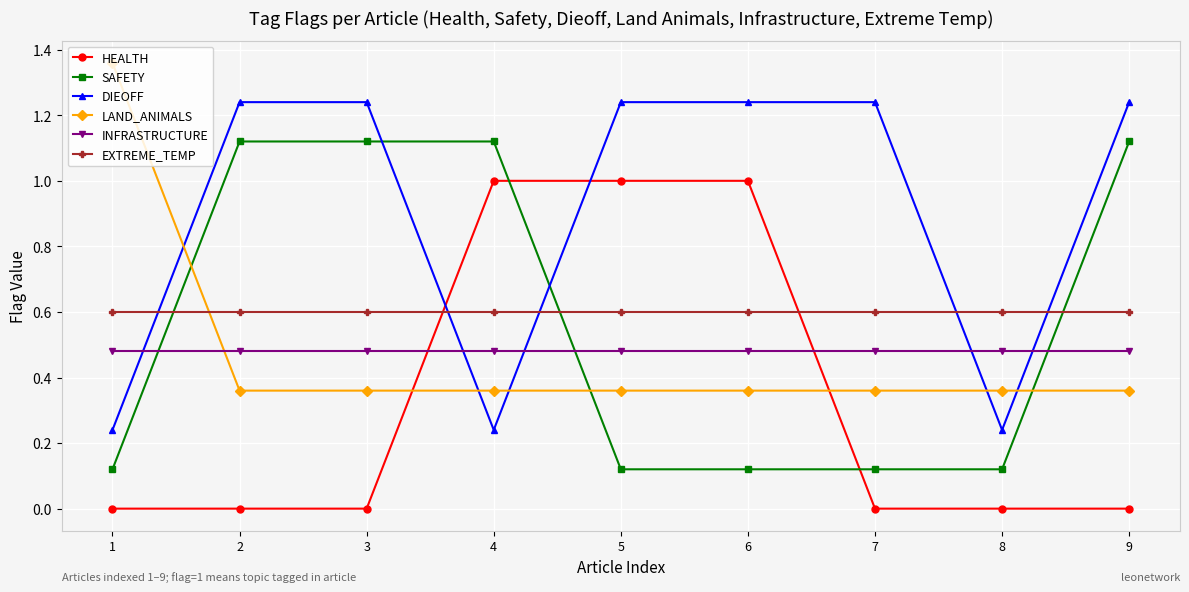

Which series changed the most between 7 and 8?

DIEOFF